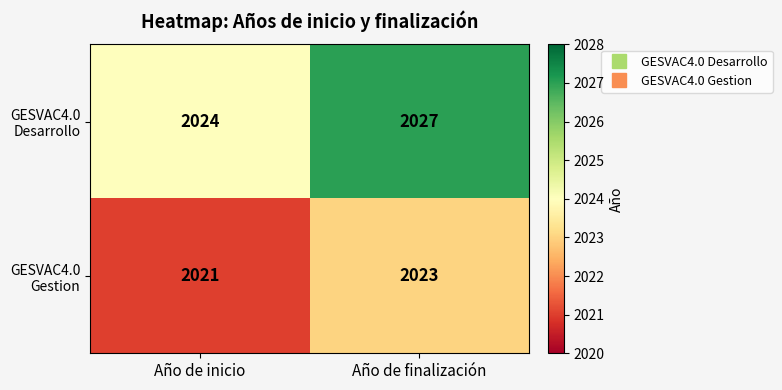

How many categories are shown in the chart?

2